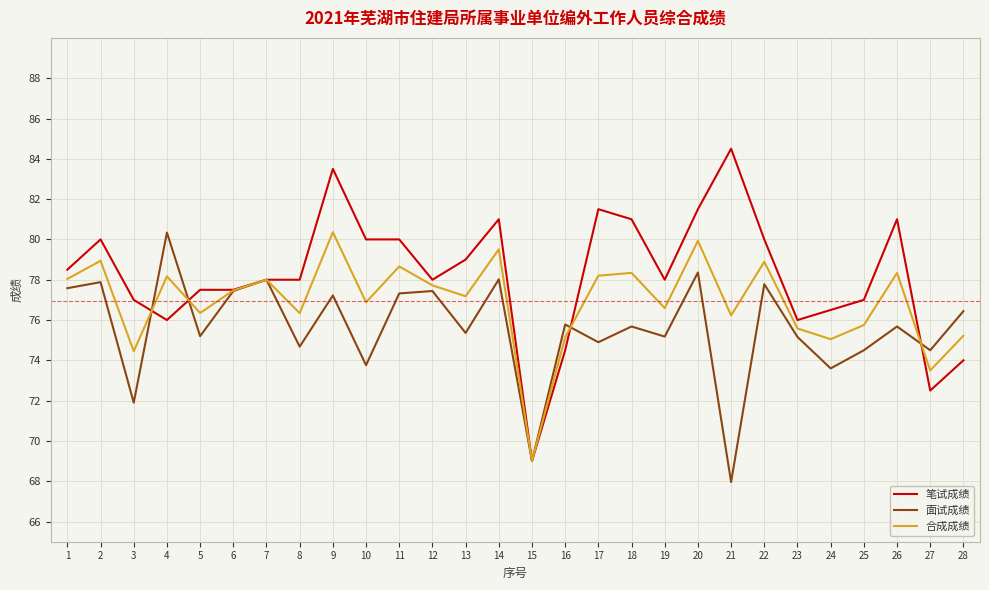

The value of 合成成绩 at 6 is 77.5. True or false?

True